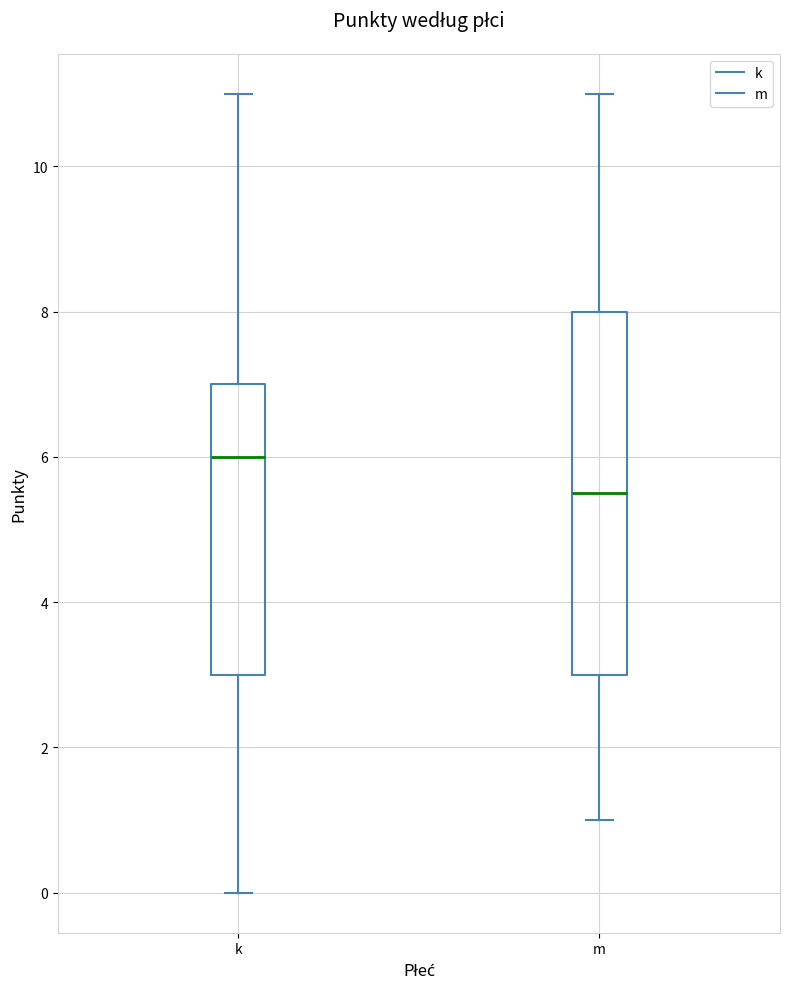

Where does the upper whisker of the box for k end on the y-axis? The values are not printed on the chart, so give them approximately, as read against the axis.

11.0